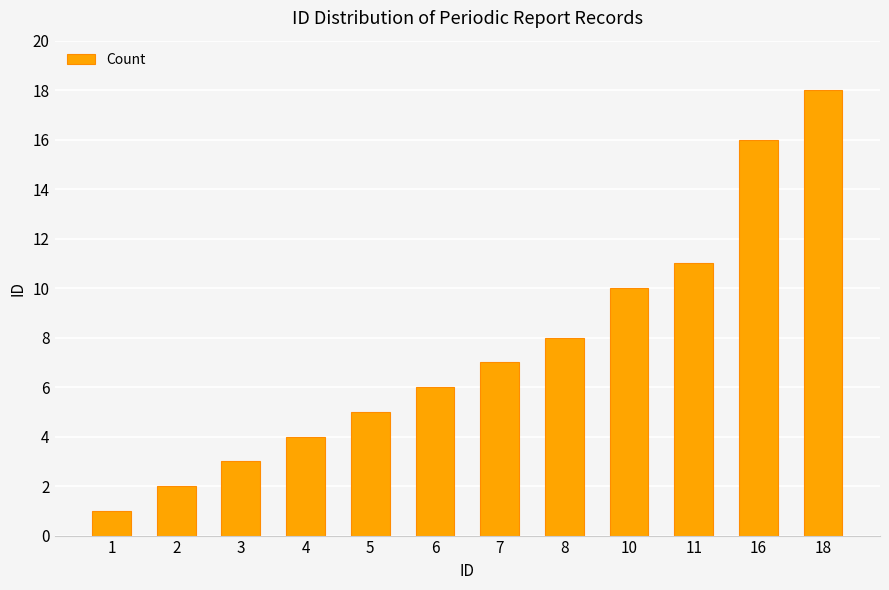

List the labels in order of value, largest first.

18, 16, 11, 10, 8, 7, 6, 5, 4, 3, 2, 1